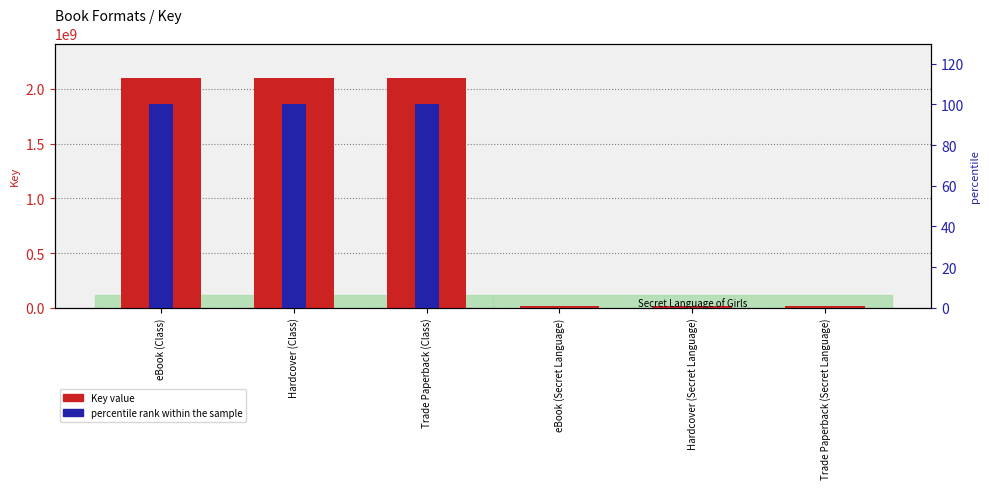

At Hardcover (Class), list the series in order from largest to smallest.

Key value, percentile rank within the sample